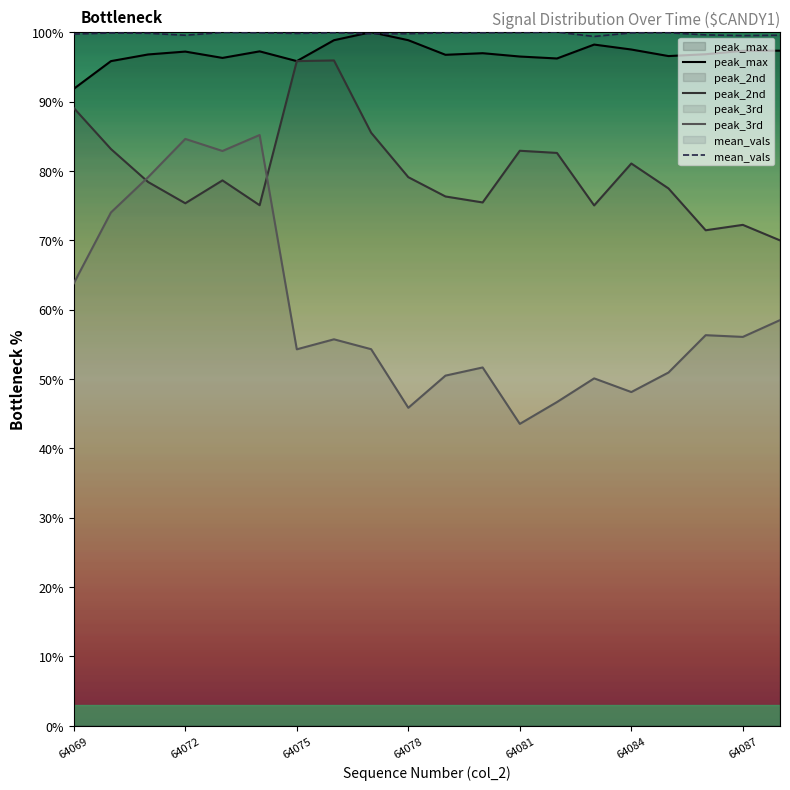

True or false: peak_2nd and mean_vals cross at least once.

False